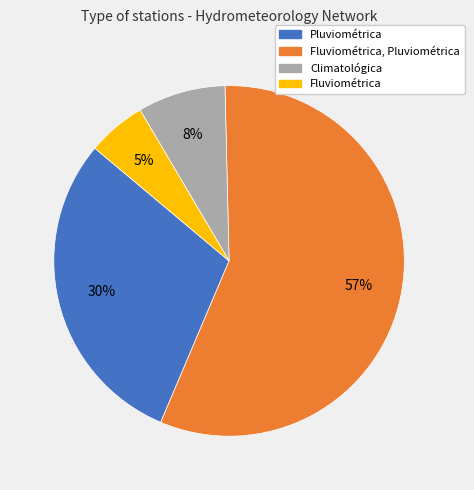

What is the smallest slice in the pie chart?

Fluviométrica